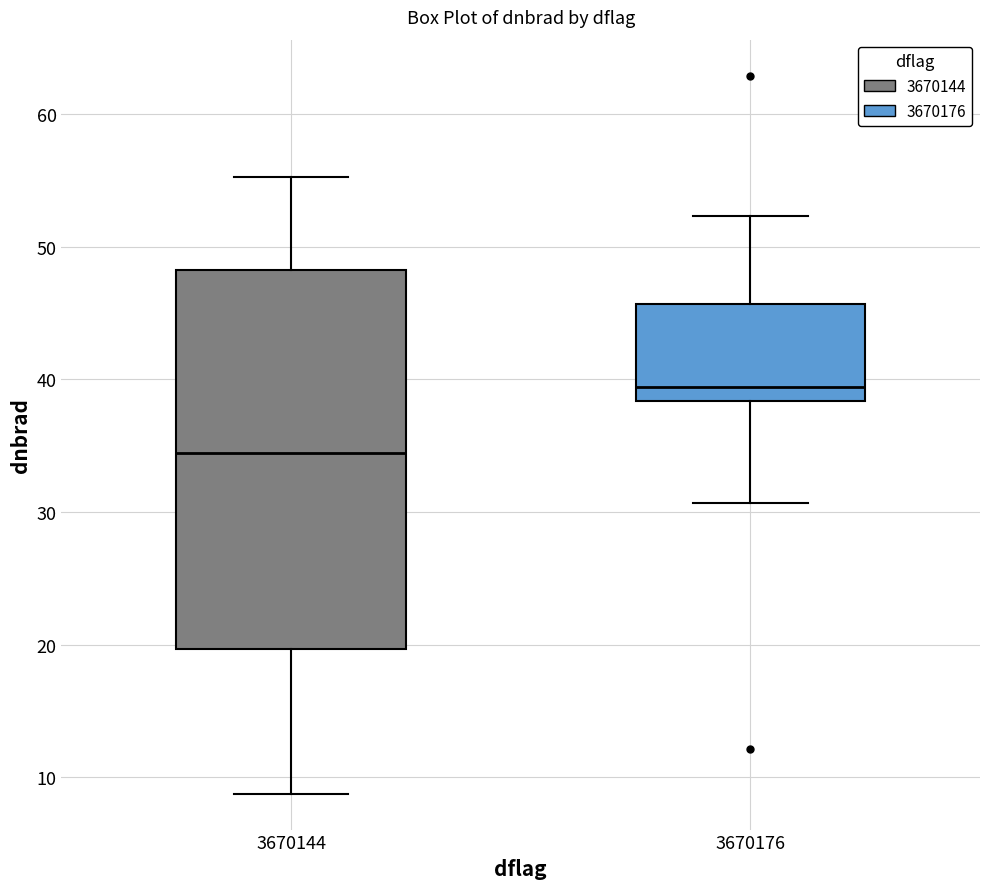

Reading left to right, transcribe this box plot: for each box, give where its median line is, the range the box spans, and where its two whiskers end, as read against the y-axis. The values are not printed on the chart, so give them approximately, as read against the axis.

3670144: median 34, box 20 to 48, whiskers 9 to 55
3670176: median 39, box 38 to 46, whiskers 31 to 52